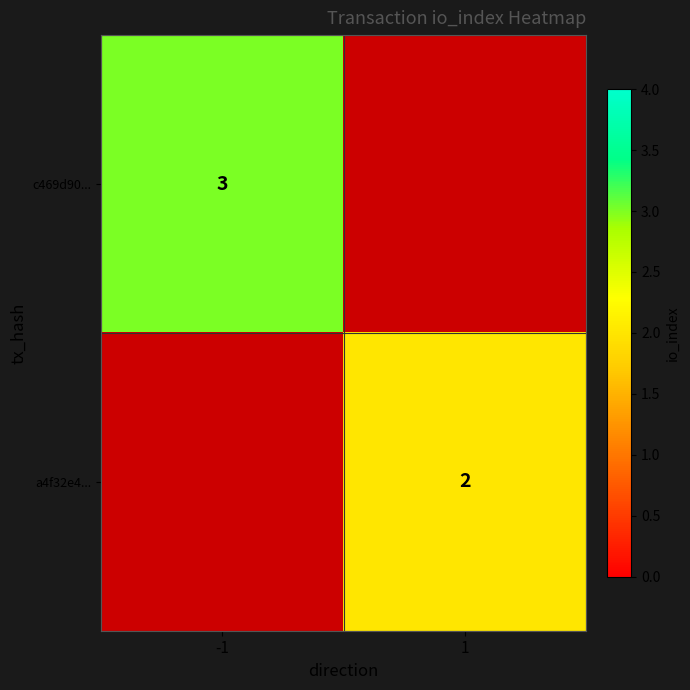

The a4f32e4... series shows 2 at 1. True or false?

True